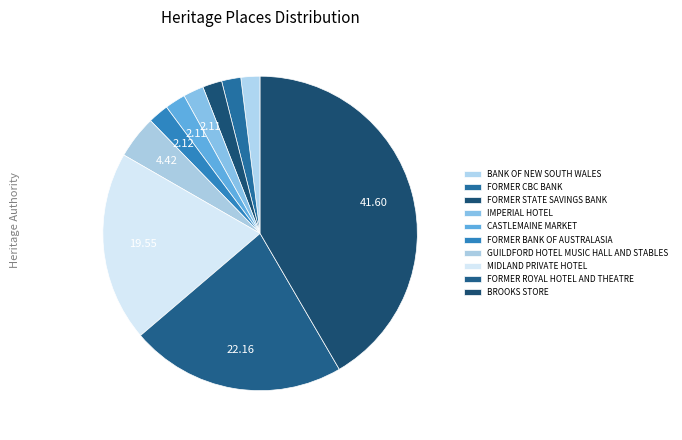

What percentage is the FORMER BANK OF AUSTRALASIA slice, to the nearest percent?

2%